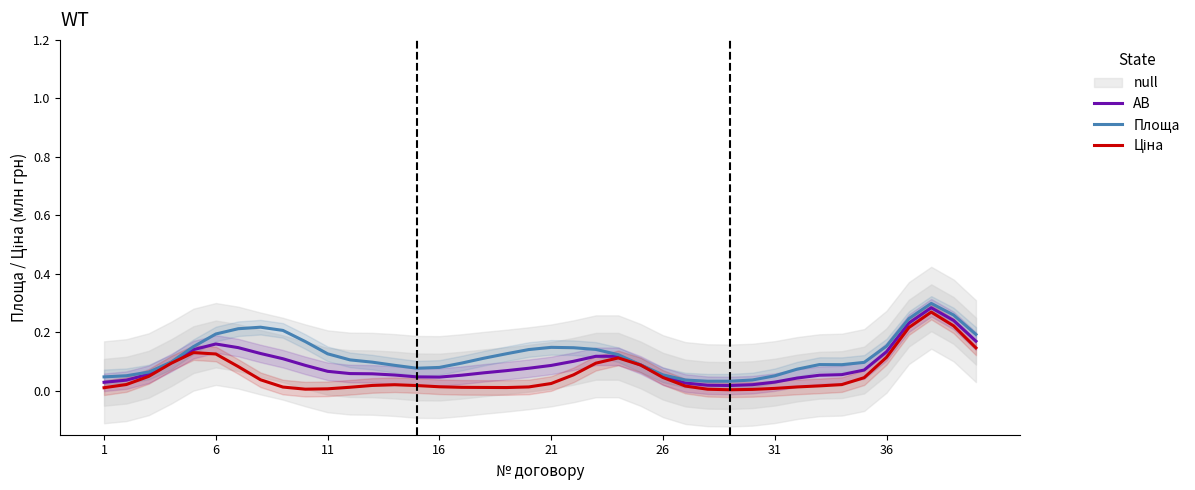

Does the chart have visible grid lines?

No